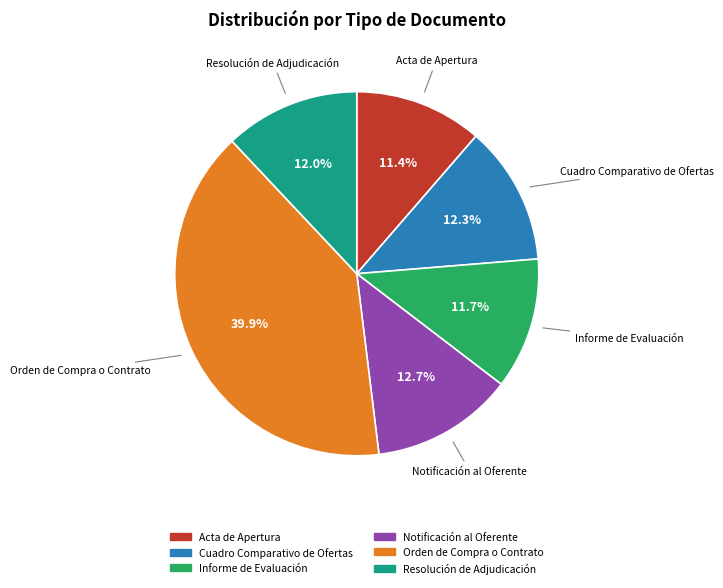

Between Resolución de Adjudicación and Notificación al Oferente, which is larger?

Notificación al Oferente